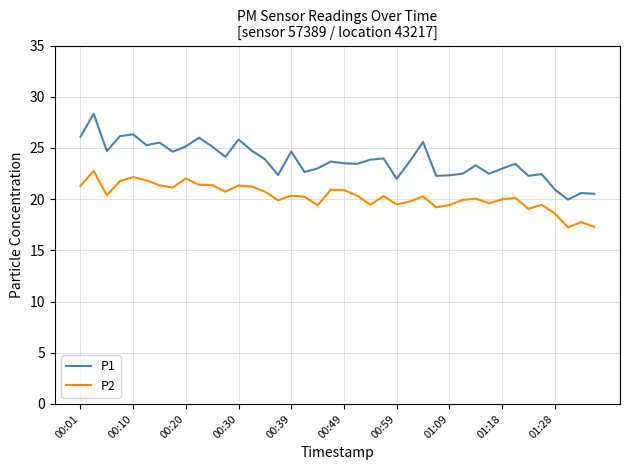

Which series has the widest spread of values?

P1